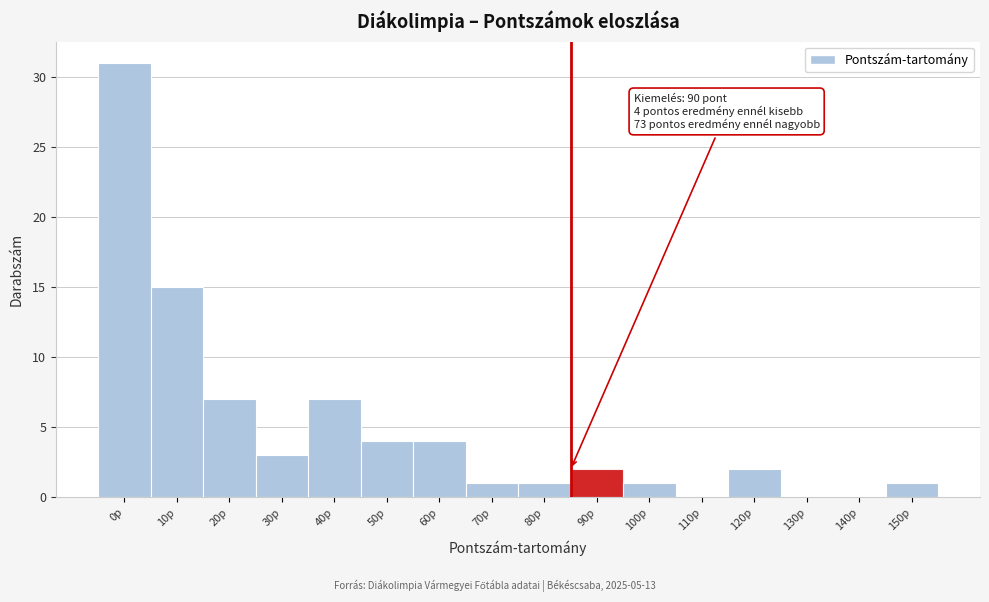

Reading left to right, transcribe all the data shown in this chart.

0p=31	10p=15	20p=7	30p=3	40p=7	50p=4	60p=4	70p=1	80p=1	90p=2	100p=1	110p=0	120p=2	130p=0	140p=0	150p=1